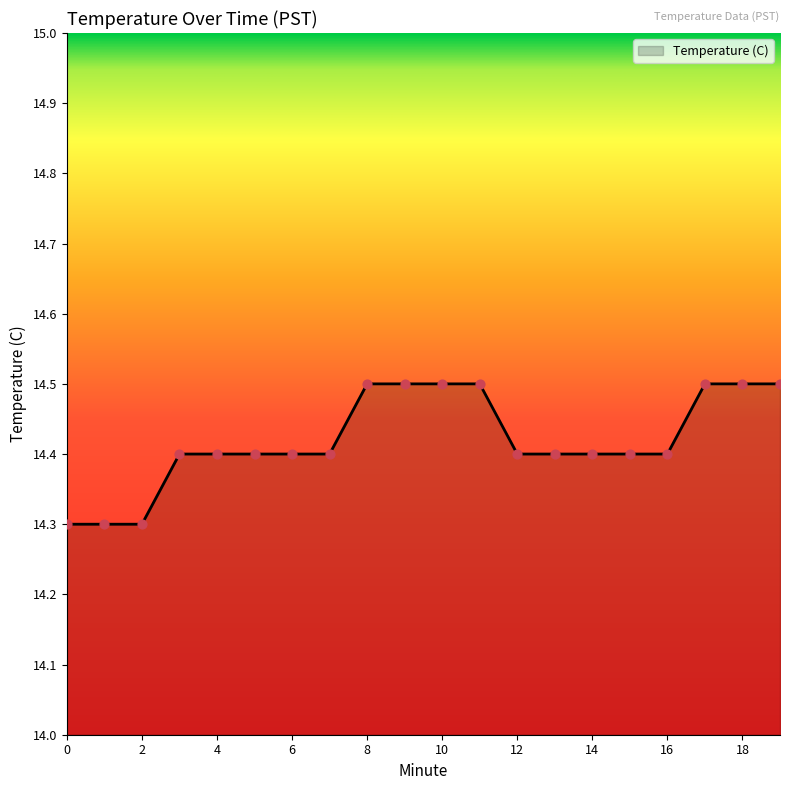

What is the smallest value displayed?

14.3